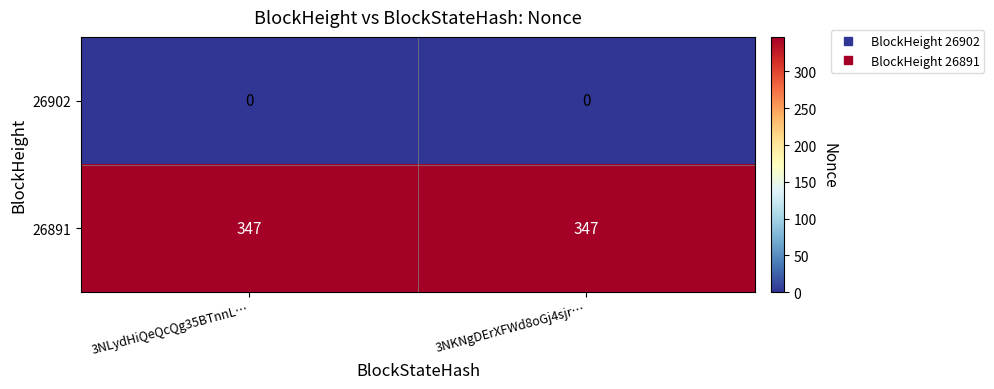

What is the difference between the highest and lowest values at 3NLydHiQeQcQg35BTnnL…?

347